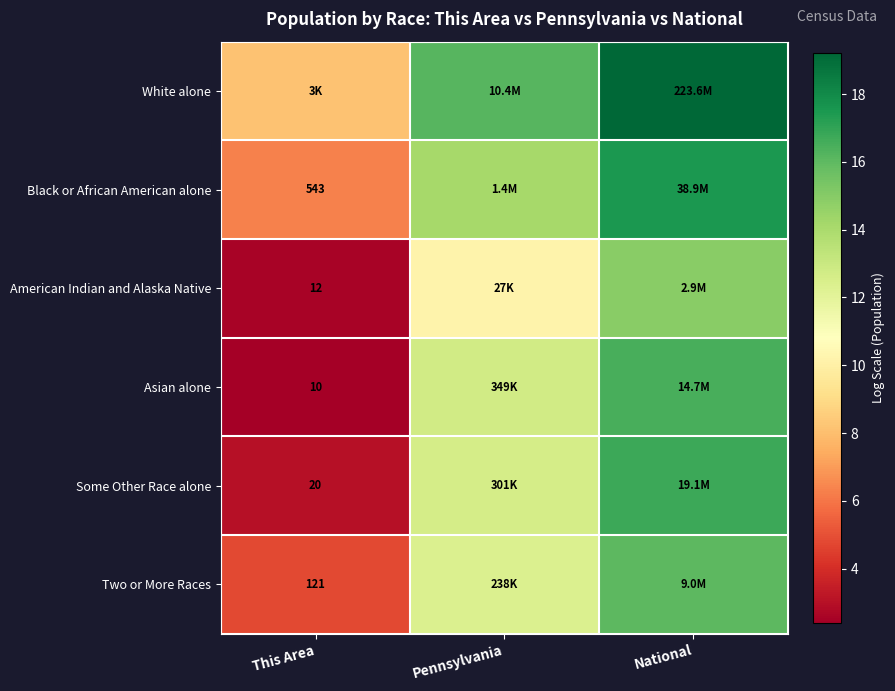

What is the difference between the maximum and minimum values in the Two or More Races series?

11.2